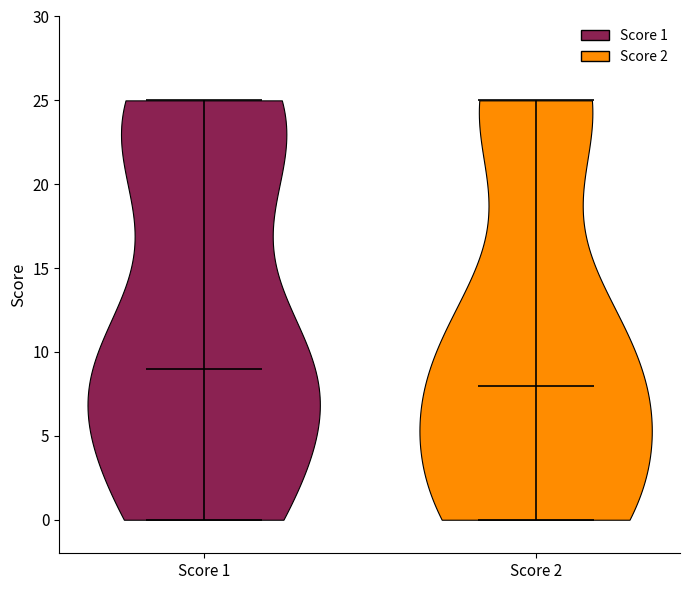

Reading left to right, read every violin against the y-axis: where its median line is, and the lowest and highest points it reaches. The values are not printed on the chart, so give them approximately, as read against the axis.

Score 1: median line 9, lowest point 0, highest point 25
Score 2: median line 8, lowest point 0, highest point 25